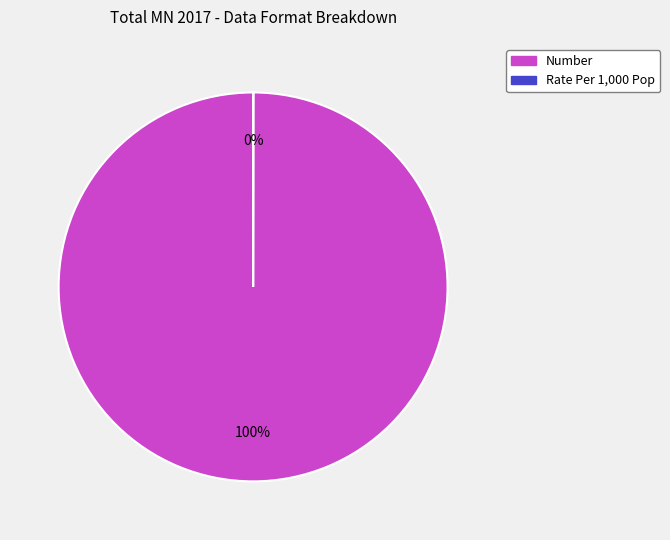

Does any single category account for the majority?

Yes